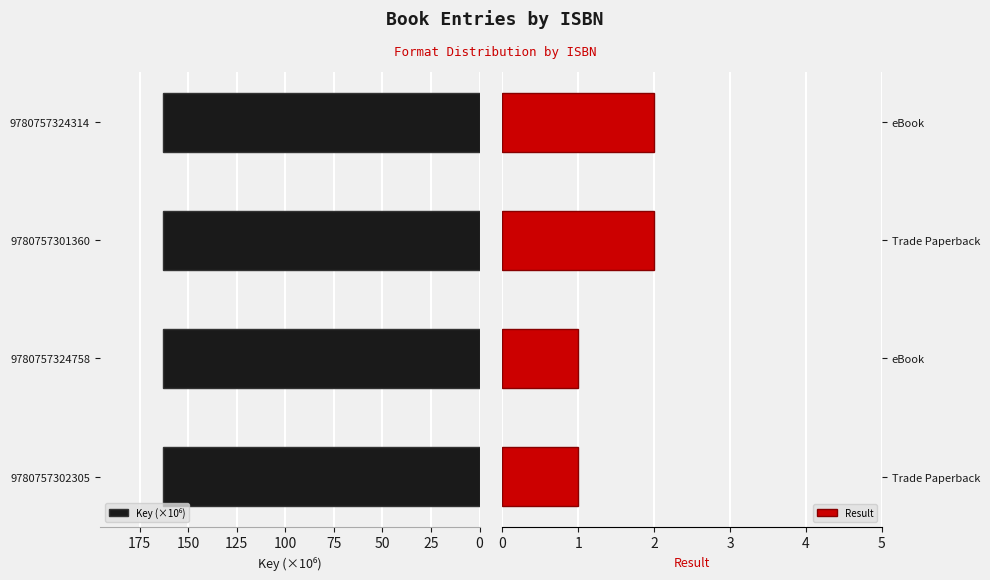

What is the smallest value displayed?

1.0